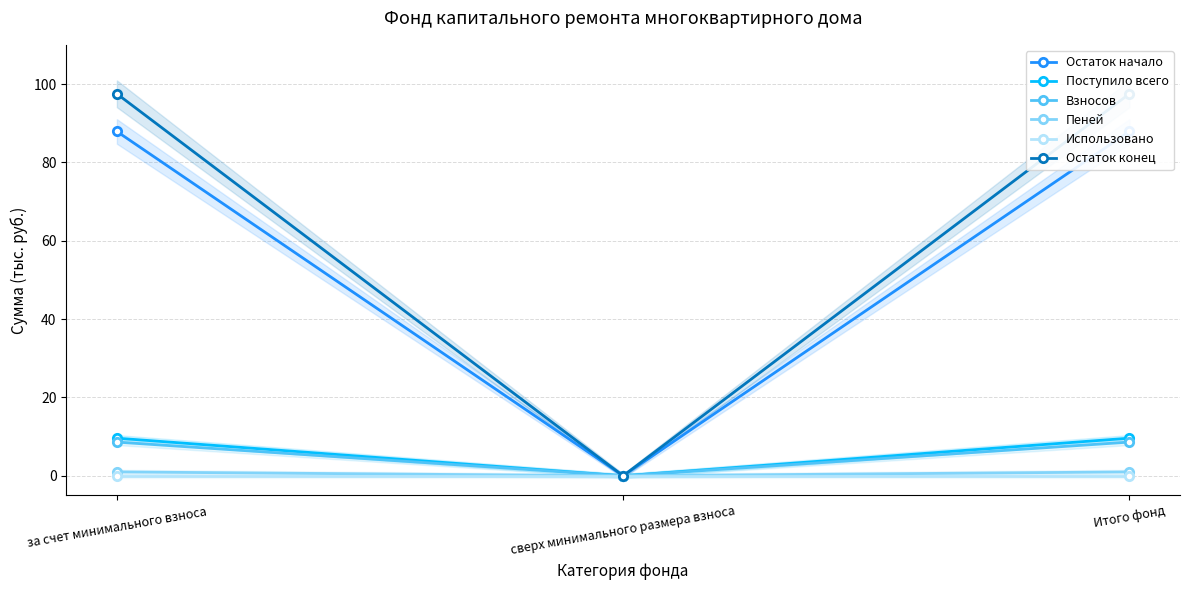

The Остаток конец series shows -46.8 at сверх минимального размера взноса. True or false?

False